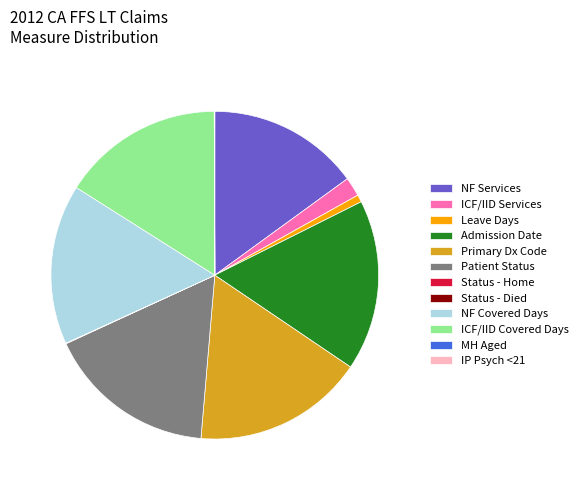

Does any single category account for the majority?

No